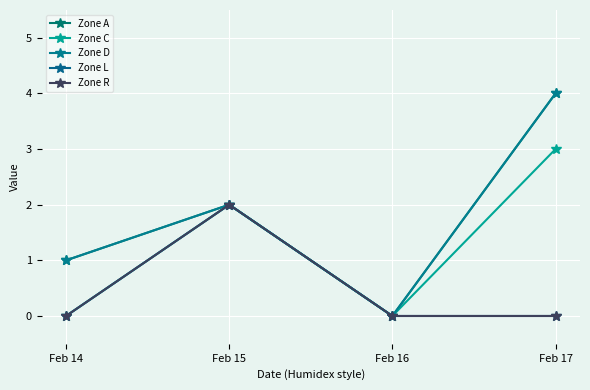

True or false: Zone R and Zone C intersect in this chart.

False